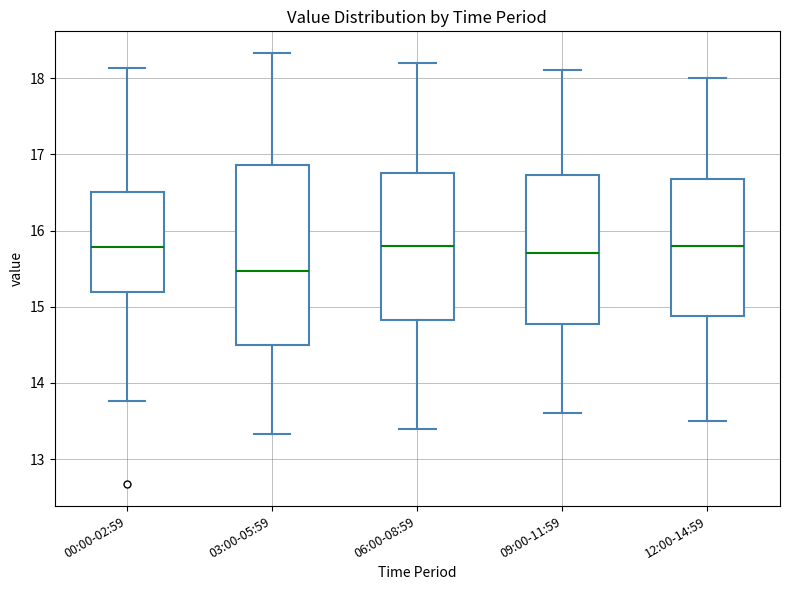

Where is the upper edge of the box for 06:00-08:59 on the y-axis? The values are not printed on the chart, so give them approximately, as read against the axis.

16.8